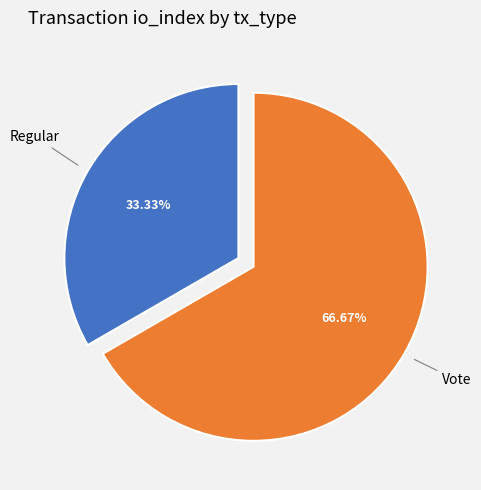

Rank the categories by value from lowest to highest.

Regular, Vote